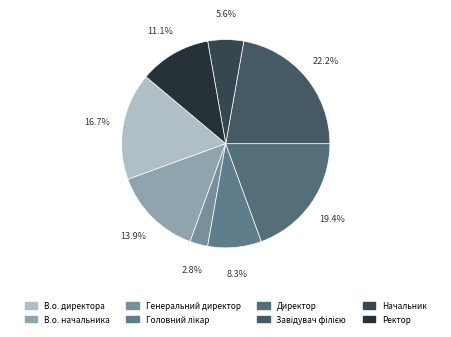

To the nearest percent, what is the average slice percentage?

12%